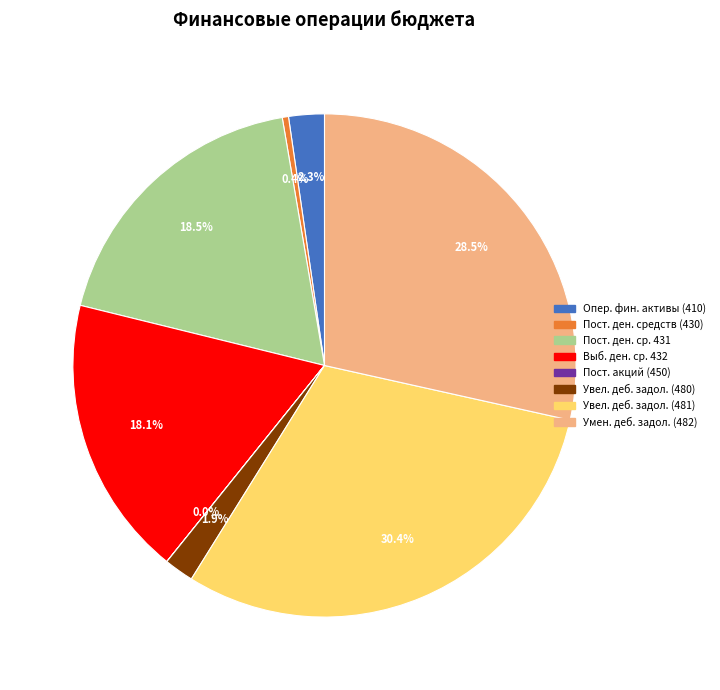

Is there a majority slice in this chart?

No